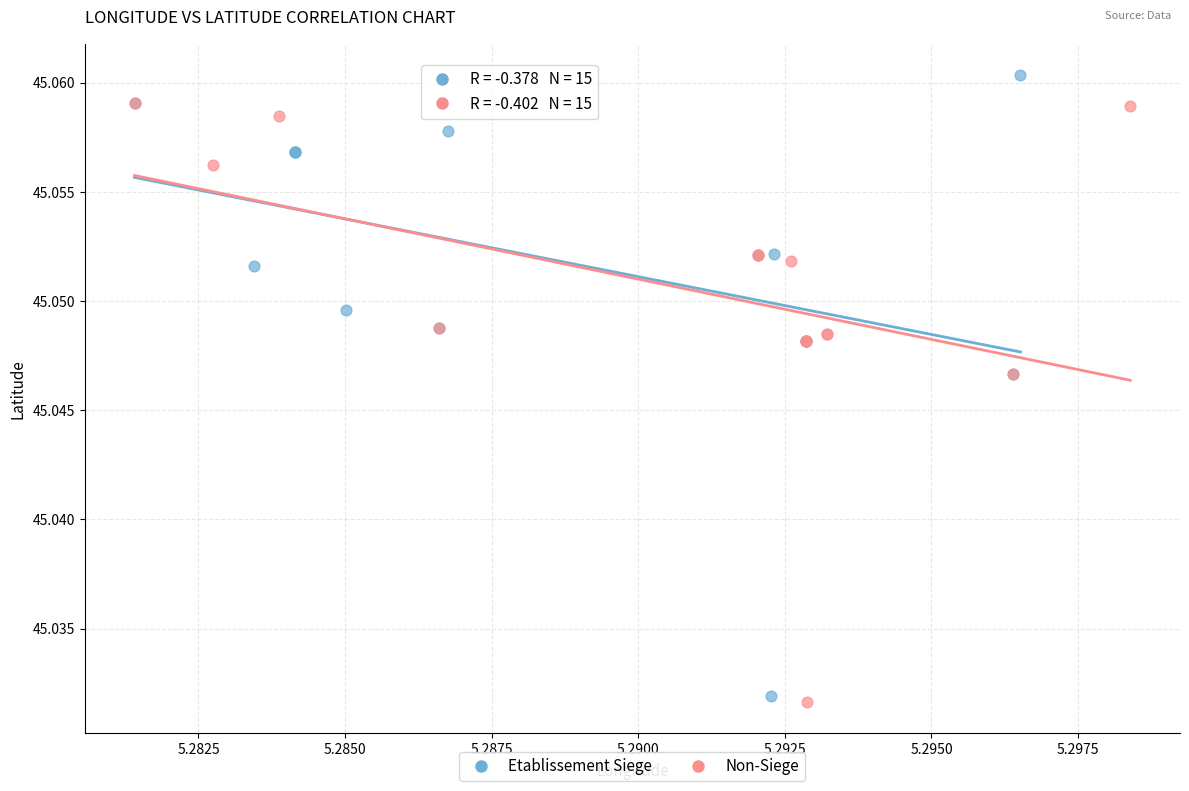

Which series has the largest Y range (max minus min)?

Etablissement Siege